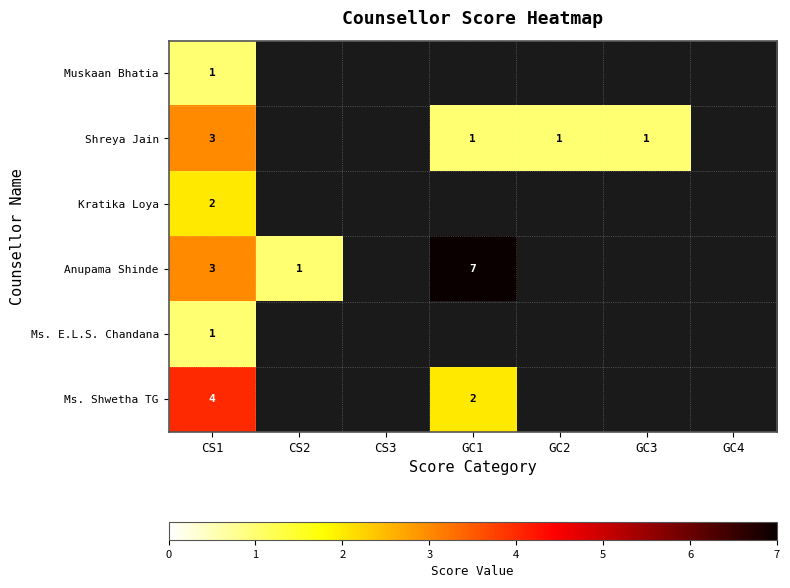

True or false: Kratika Loya has a value of 2 at CS1.

True